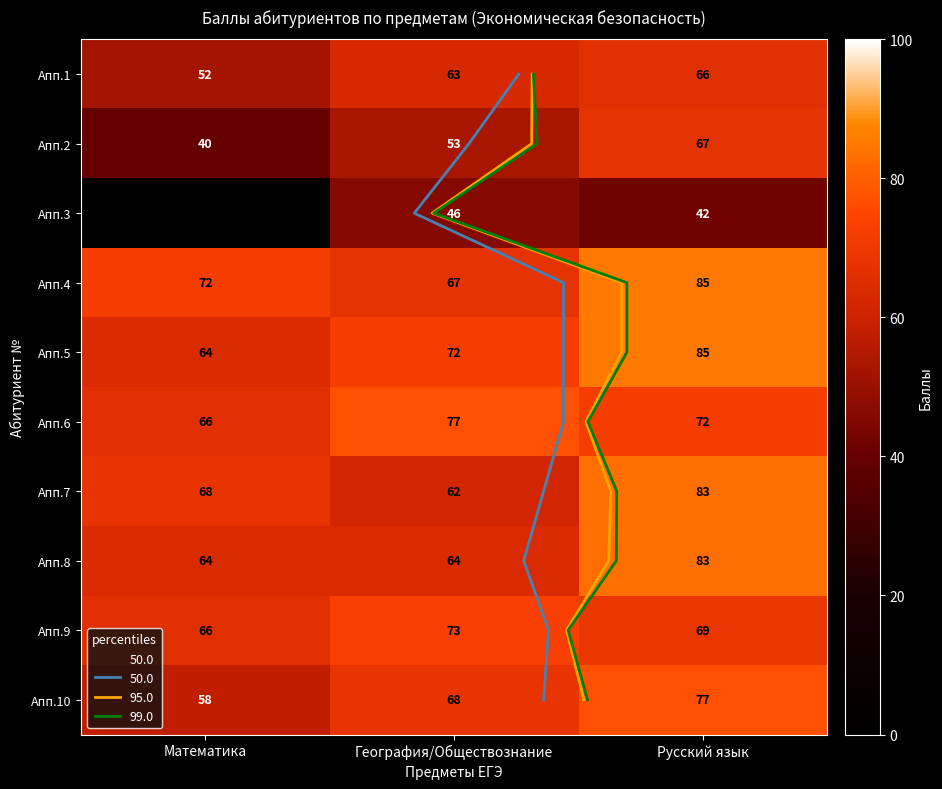

At which label does Апп.2 first exceed 53?

Русский язык